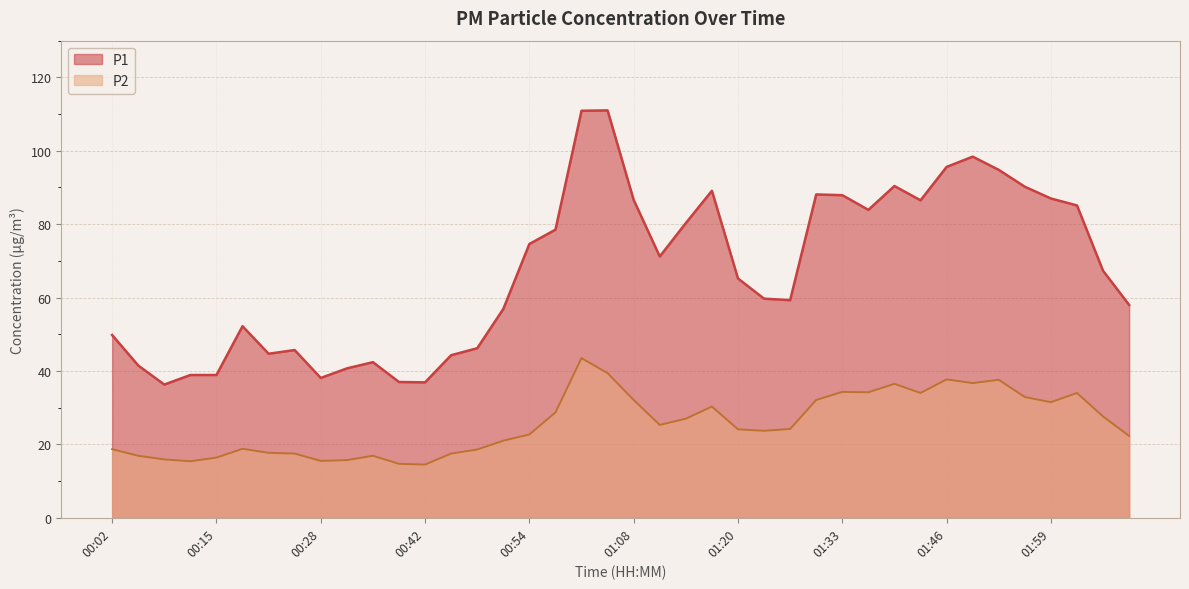

How many lines are shown in the chart?

2